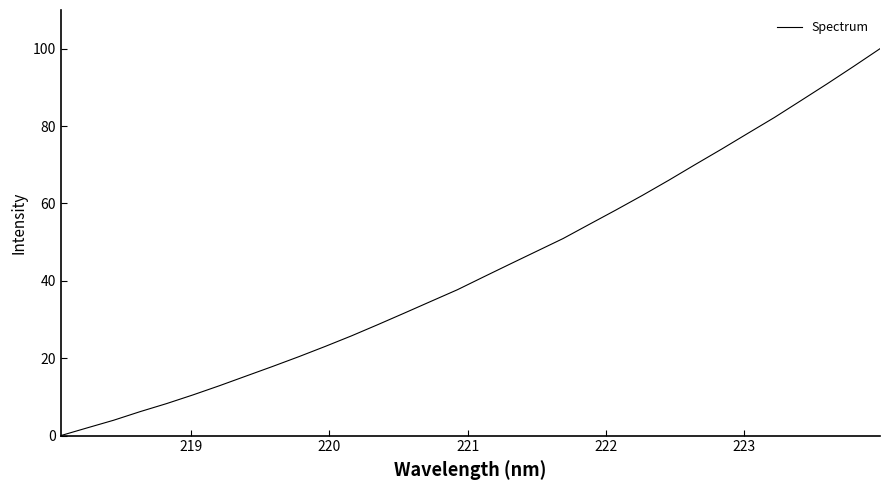

What is the difference between the maximum and minimum values?

100.0